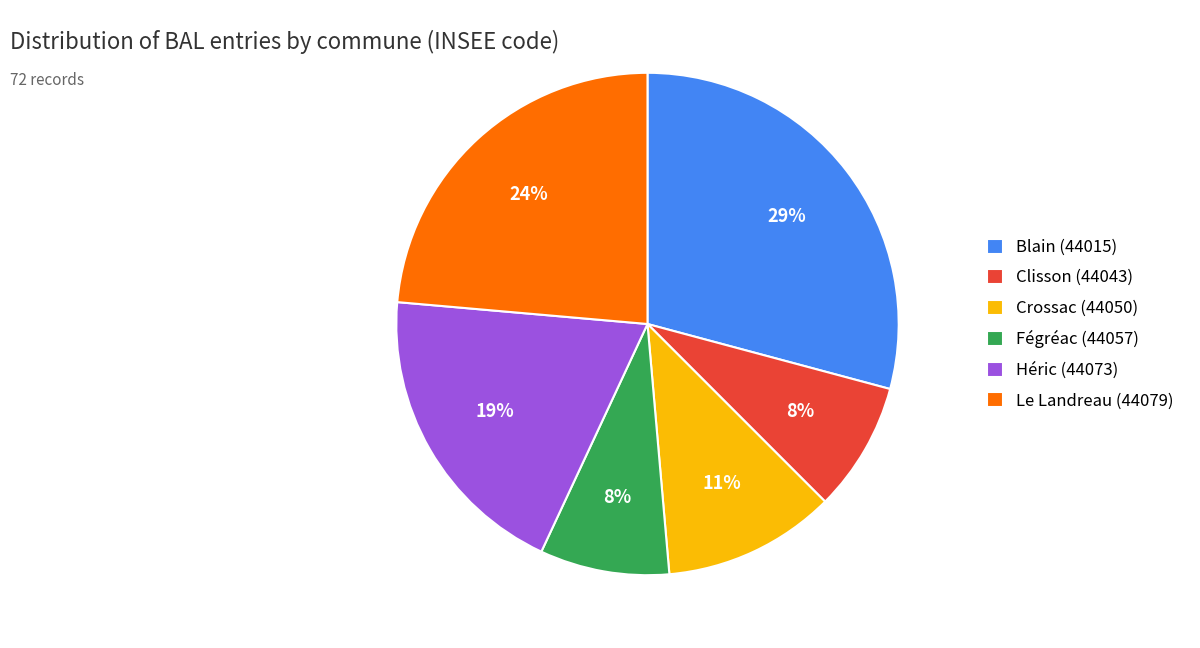

How many segments does this pie chart have?

6